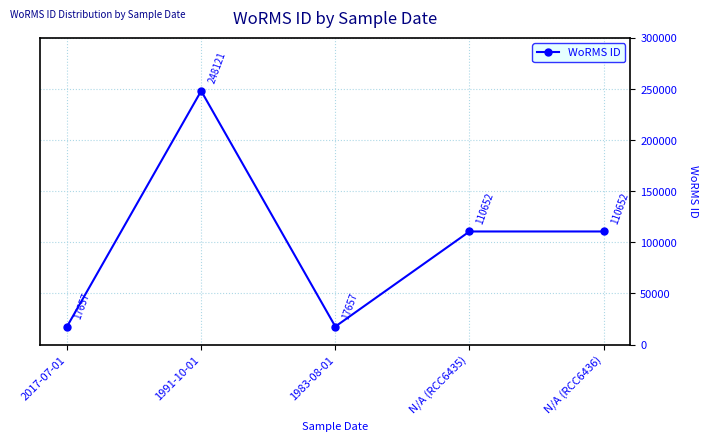

Reading left to right, extract all data points from this chart.

17657	248121	17657	110652	110652